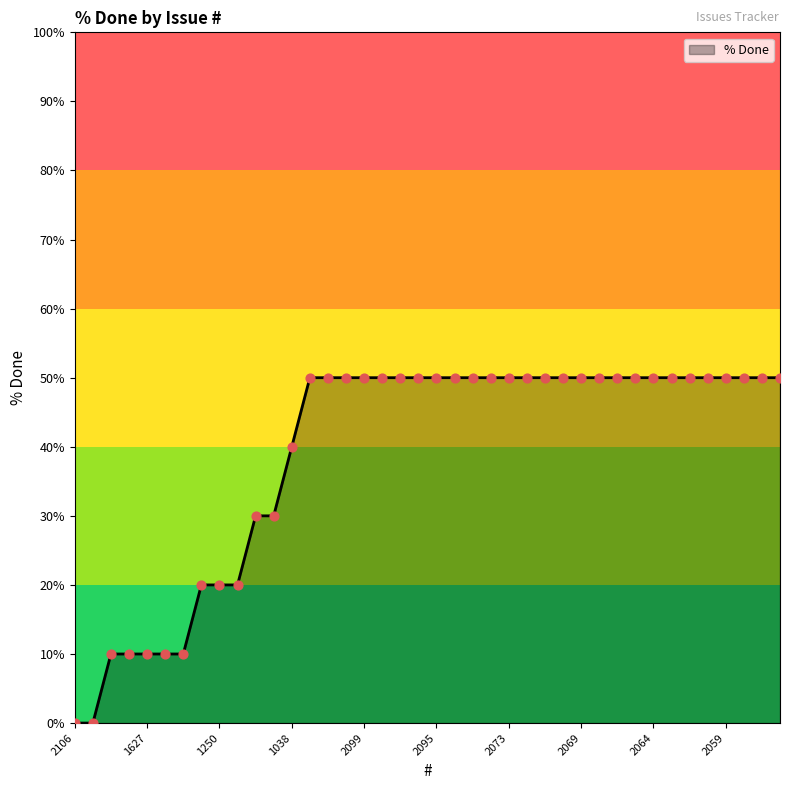

What is the maximum value shown in the chart?

50